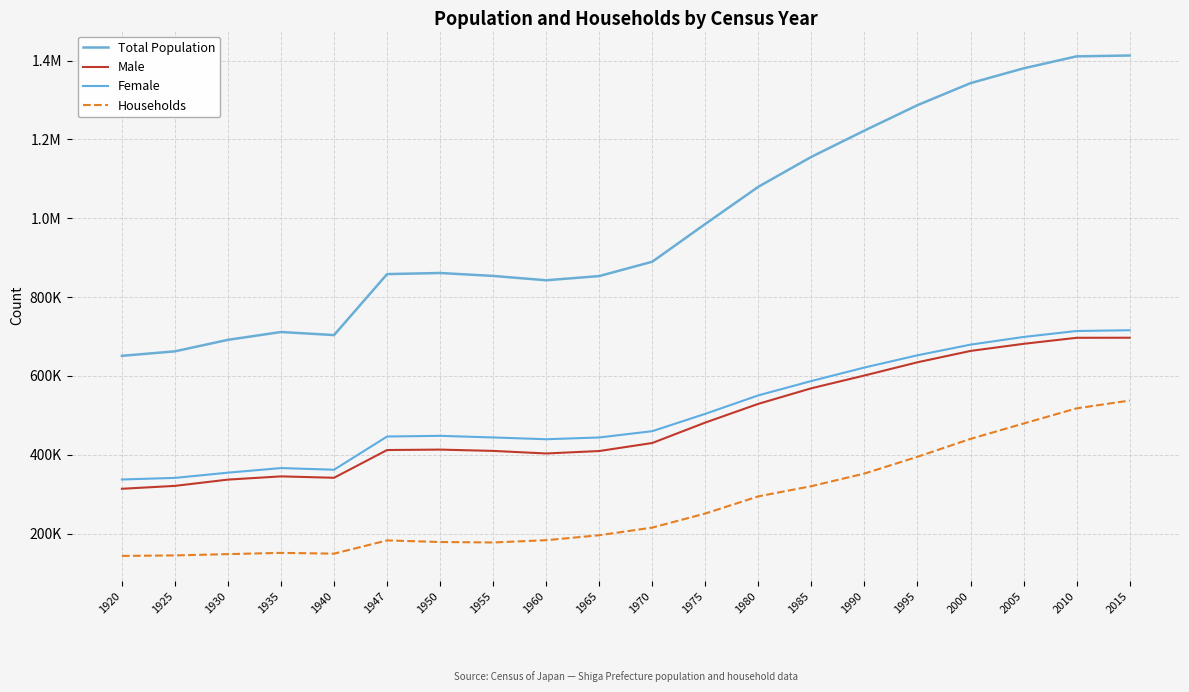

What is the approximate value of Male at 1985, to the nearest 50?

568750